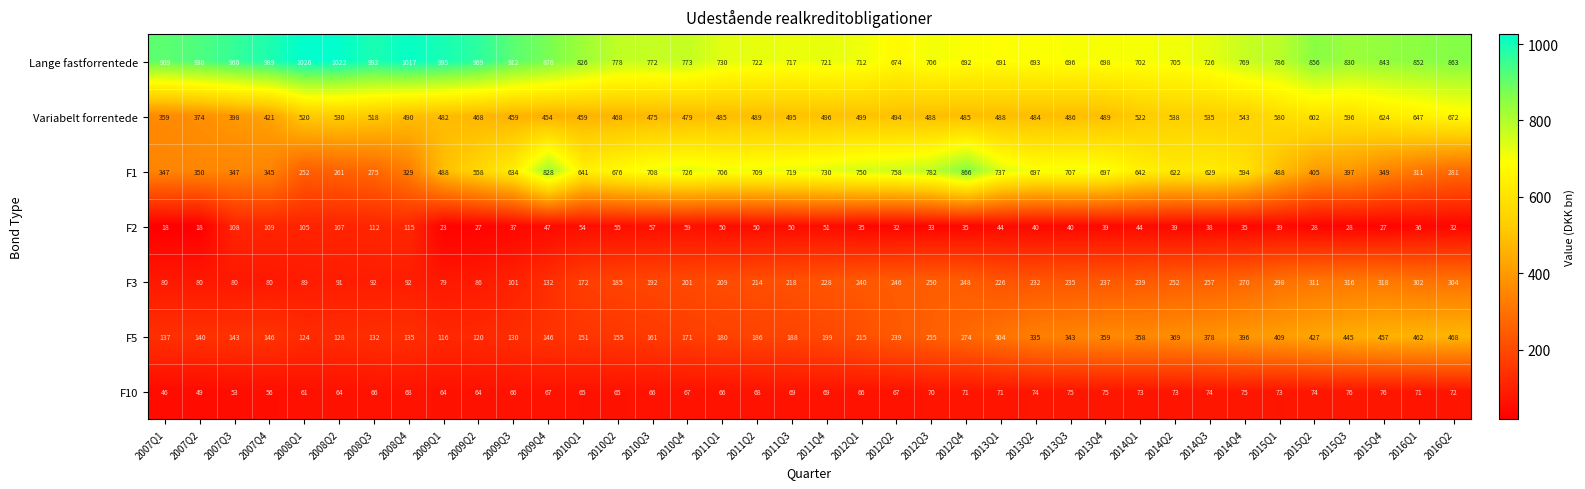

List the series in order of their peak value, highest first.

Lange fastforrentede, F1, Variabelt forrentede, F5, F3, F2, F10